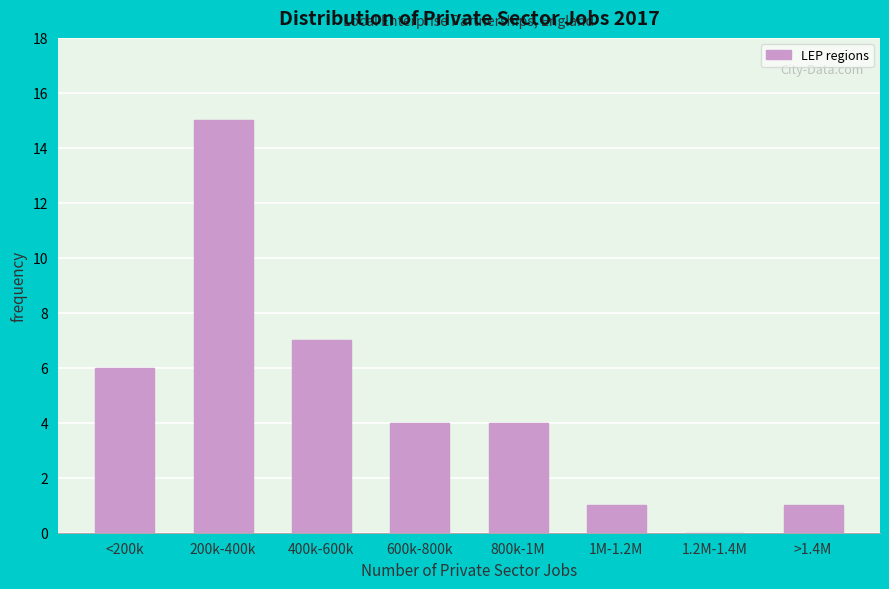

Reading left to right, list all the values displayed in this chart.

<200k=6	200k-400k=15	400k-600k=7	600k-800k=4	800k-1M=4	1M-1.2M=1	1.2M-1.4M=0	>1.4M=1